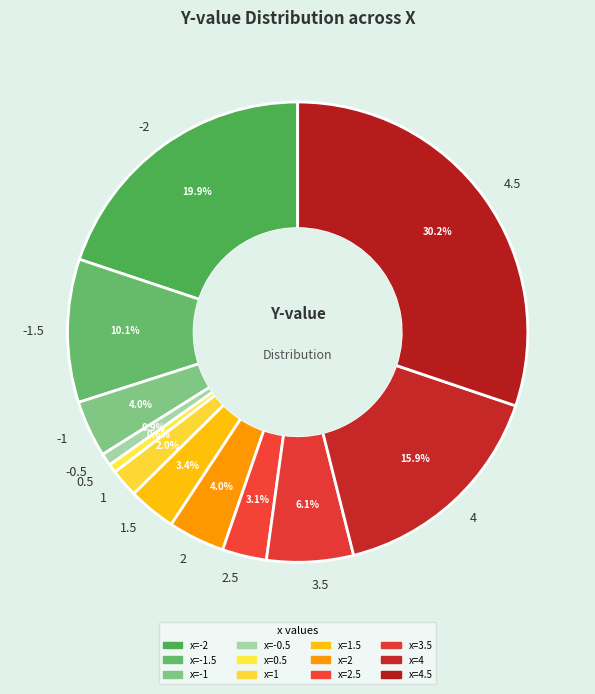

To the nearest percent, what percentage of the pie is -0.5?

1%